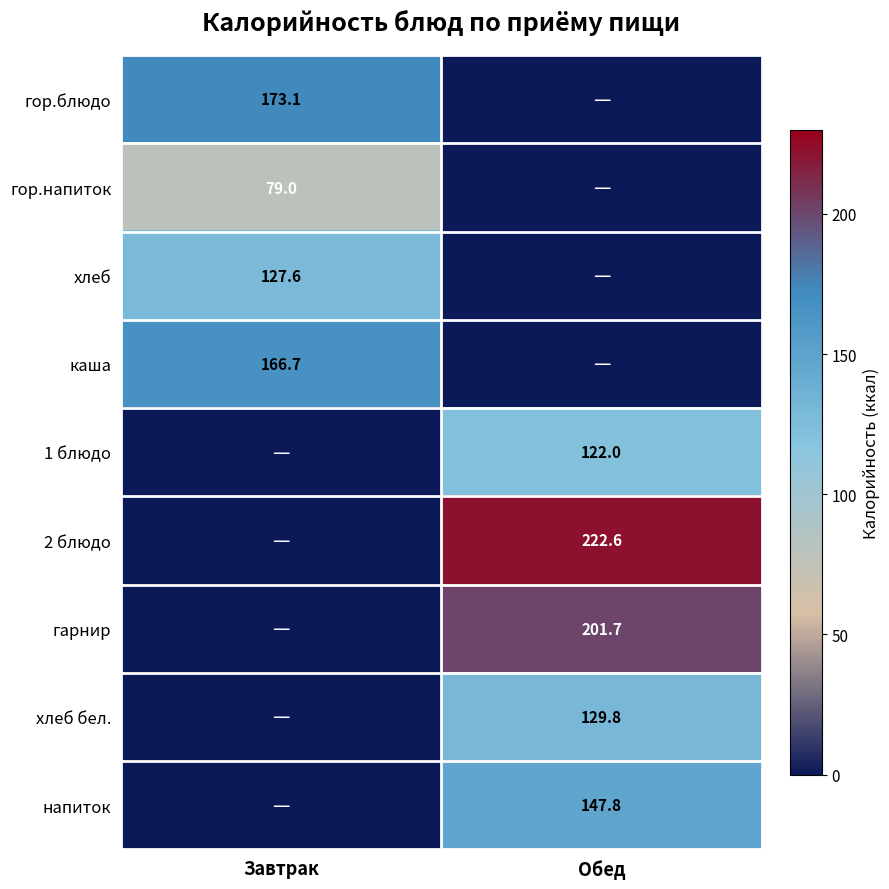

Is it true that 1 блюдо equals 59.1 at Обед?

False